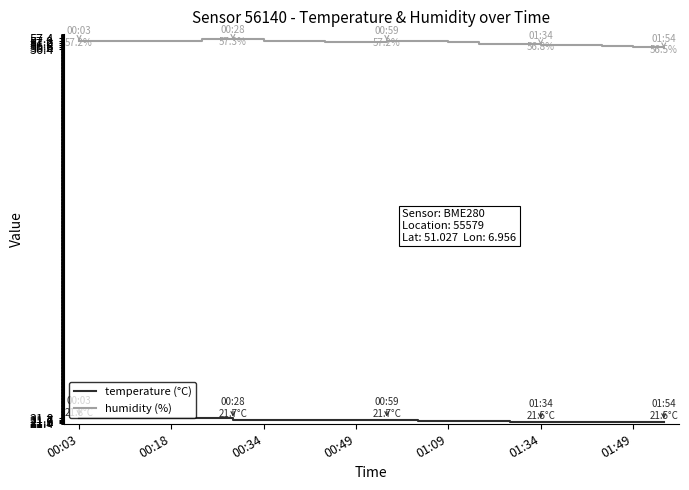

What is the maximum value shown in the chart?

57.3